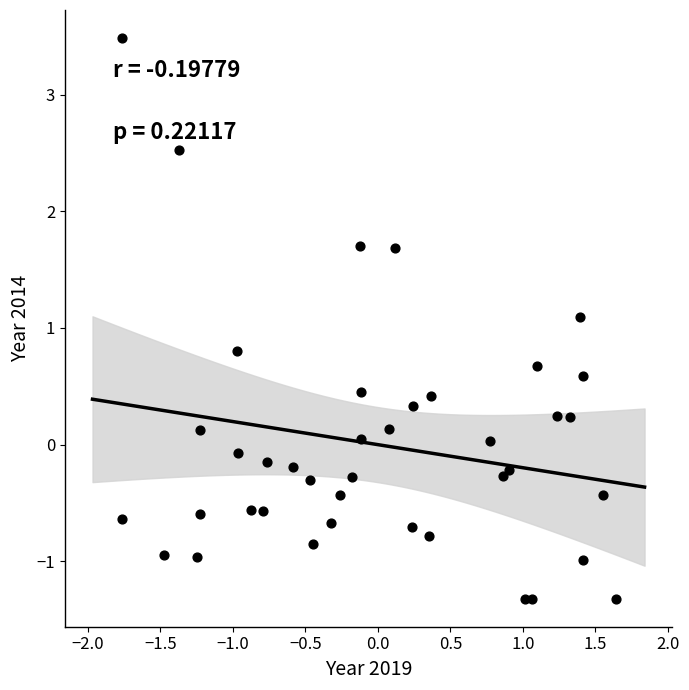

What Y value in the scatter plot is closest to 1?

1.1